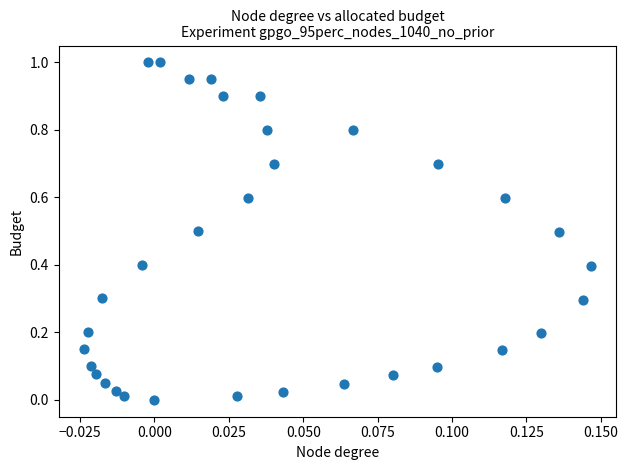

What is the range of Y values (max minus min)?

1.0